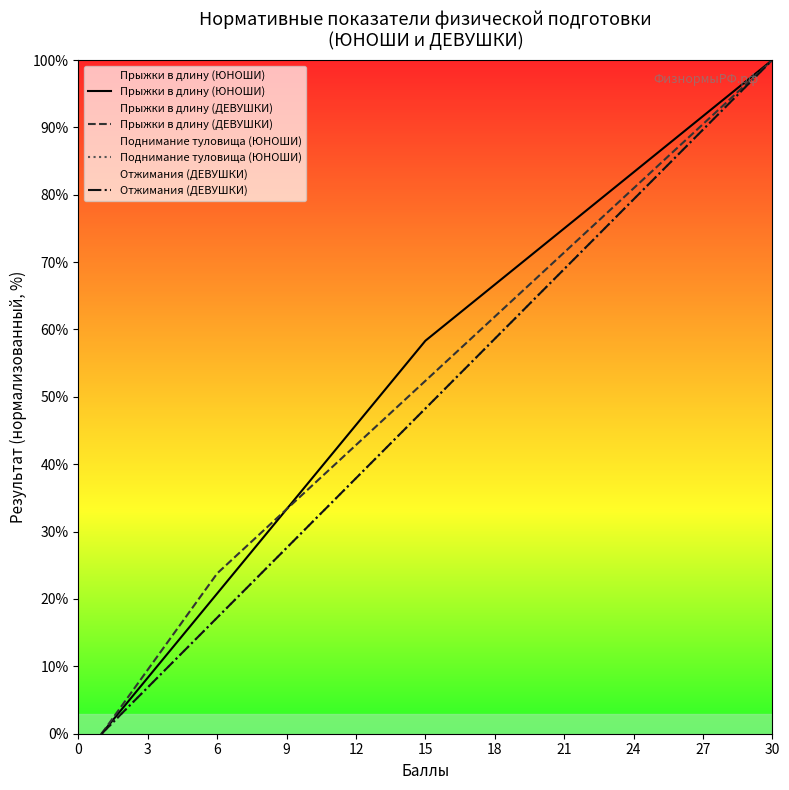

Reading right to left, what are all the values shown in this chart?

Прыжки в длину (ЮНОШИ): 100.0	97.2	94.4	91.7	88.9	86.1	83.3	80.6	77.8	75.0	72.2	69.4	66.7	63.9	61.1	58.3	54.2	50.0	45.8	41.7	37.5	33.3	29.2	25.0	20.8	16.7	12.5	8.3	4.2	0.0
Прыжки в длину (ДЕВУШКИ): 100.0	96.8	93.7	90.5	87.3	84.1	81.0	77.8	74.6	71.4	68.3	65.1	61.9	58.7	55.6	52.4	49.2	46.0	42.9	39.7	36.5	33.3	30.2	27.0	23.8	19.0	14.3	9.5	4.8	0.0
Поднимание туловища (ЮНОШИ): 100.0	96.6	93.1	89.7	86.2	82.8	79.3	75.9	72.4	69.0	65.5	62.1	58.6	55.2	51.7	48.3	44.8	41.4	37.9	34.5	31.0	27.6	24.1	20.7	17.2	13.8	10.3	6.9	3.4	0.0
Отжимания (ДЕВУШКИ): 100.0	96.6	93.1	89.7	86.2	82.8	79.3	75.9	72.4	69.0	65.5	62.1	58.6	55.2	51.7	48.3	44.8	41.4	37.9	34.5	31.0	27.6	24.1	20.7	17.2	13.8	10.3	6.9	3.4	0.0